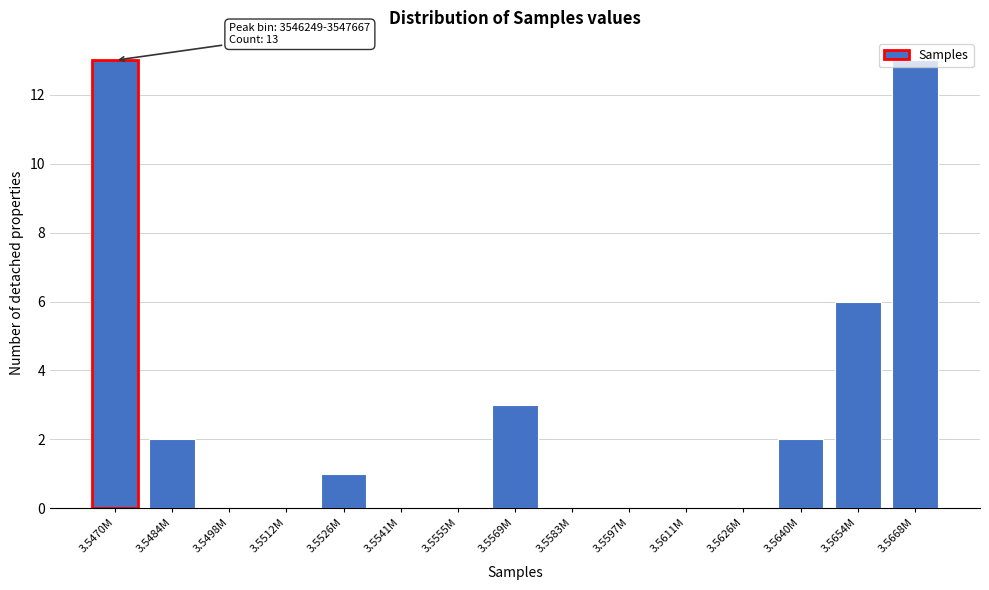

What is the sum of the values at 3.5597M and 3.5654M?

6